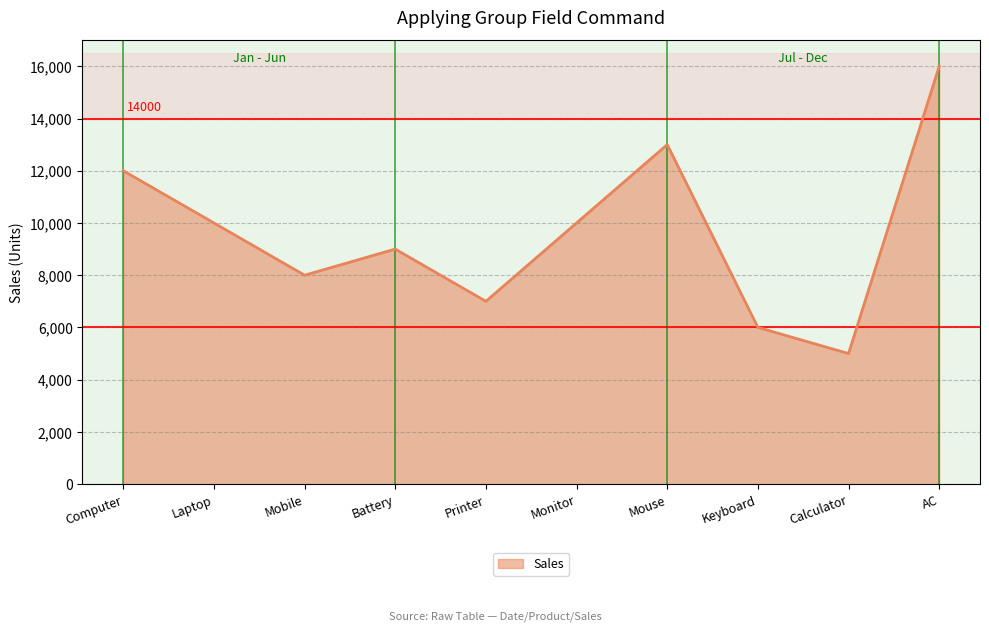

True or false: the data shows 7000 at Printer.

True